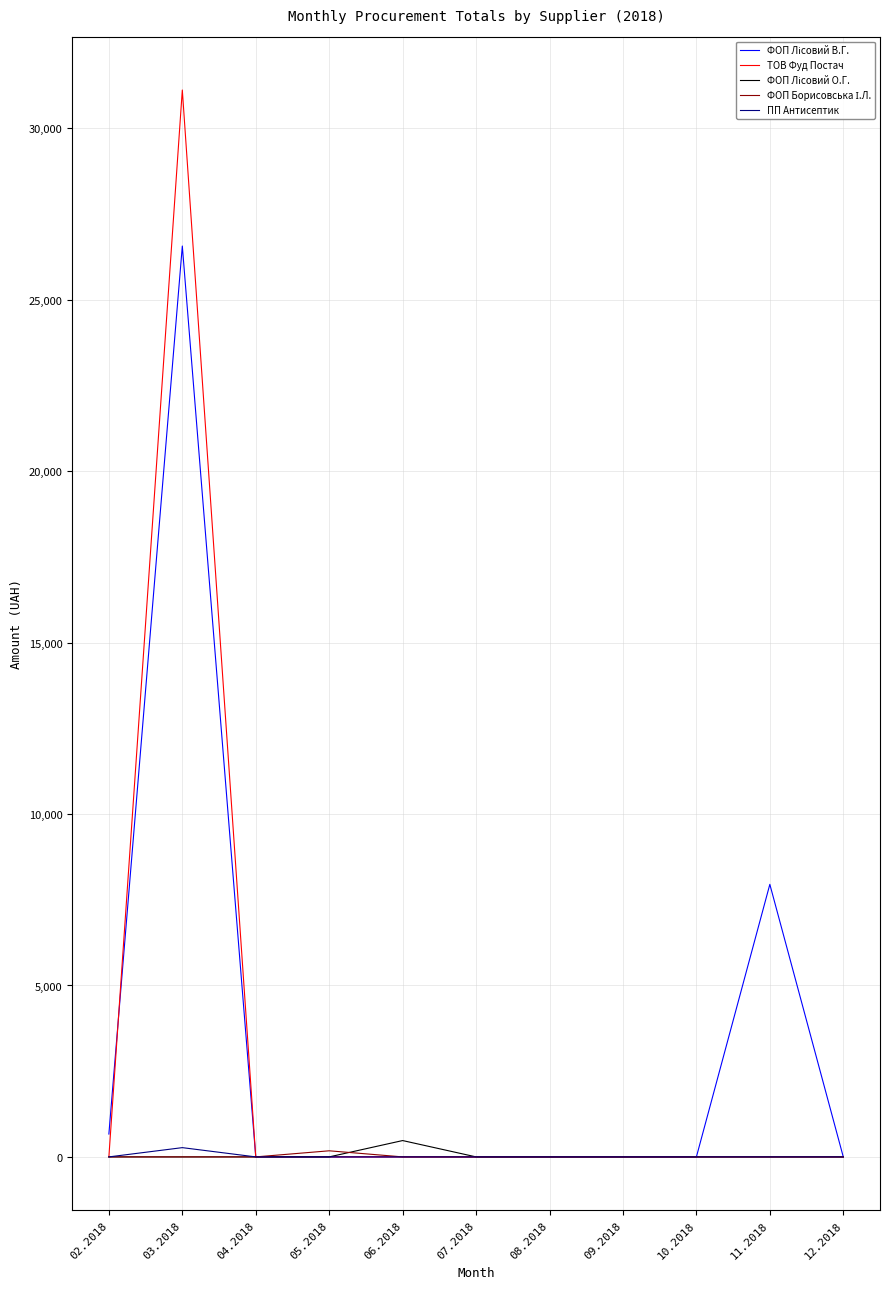

At which category is the sum across all series the highest?

03.2018